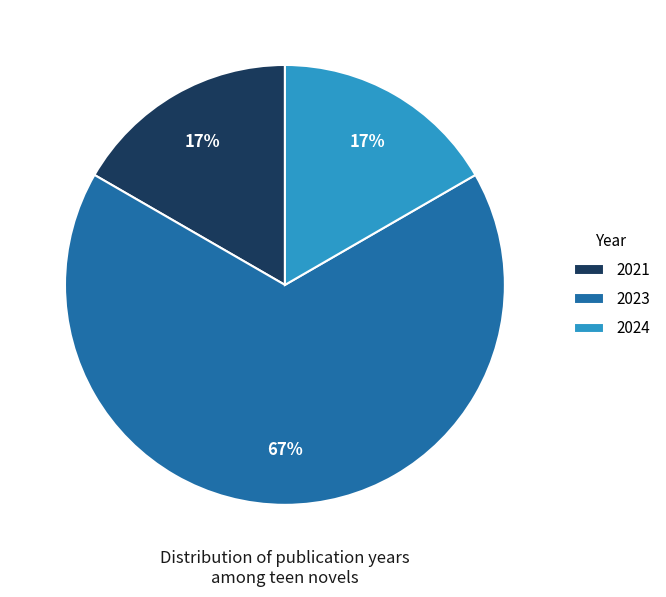

How many slices are in this pie chart?

3